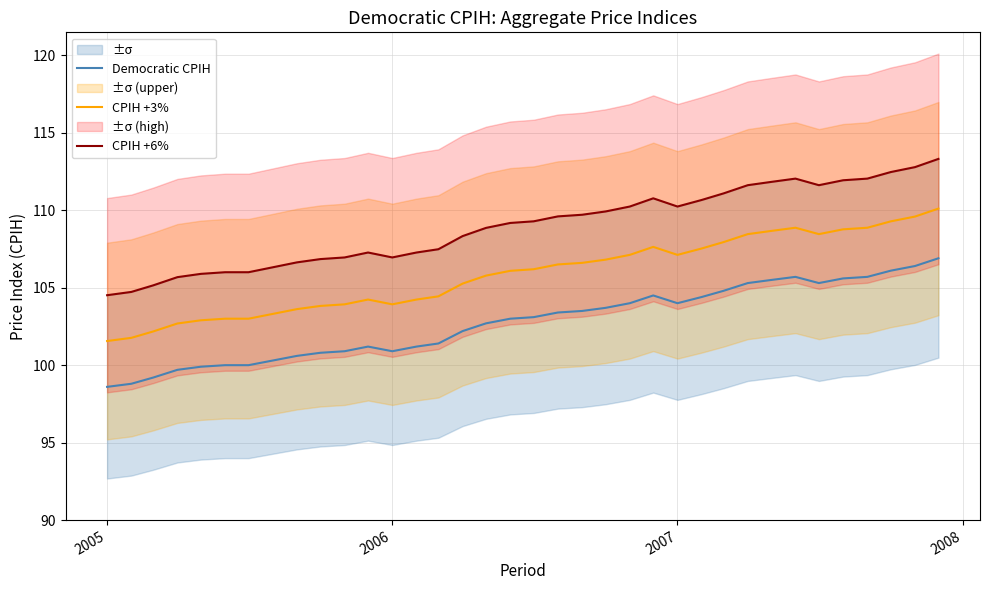

True or false: CPIH +6% has more than 2 interior local peaks.

True